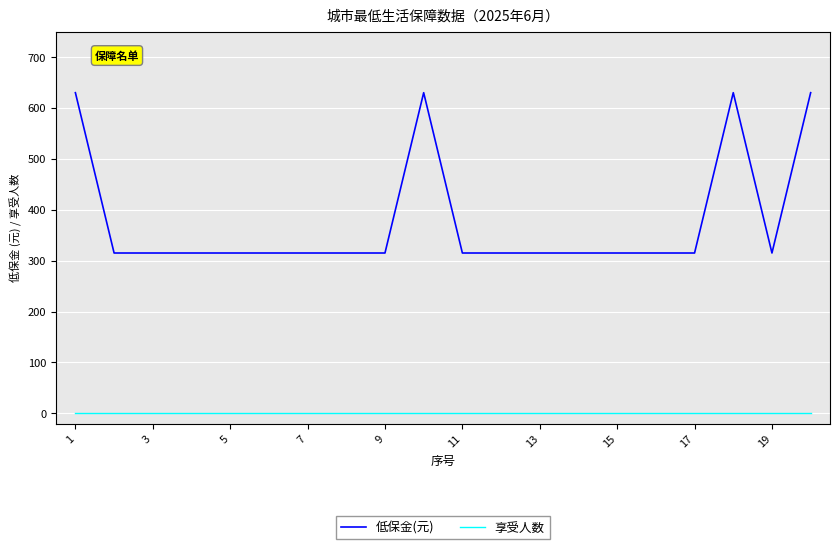

What is the greatest value displayed?

630